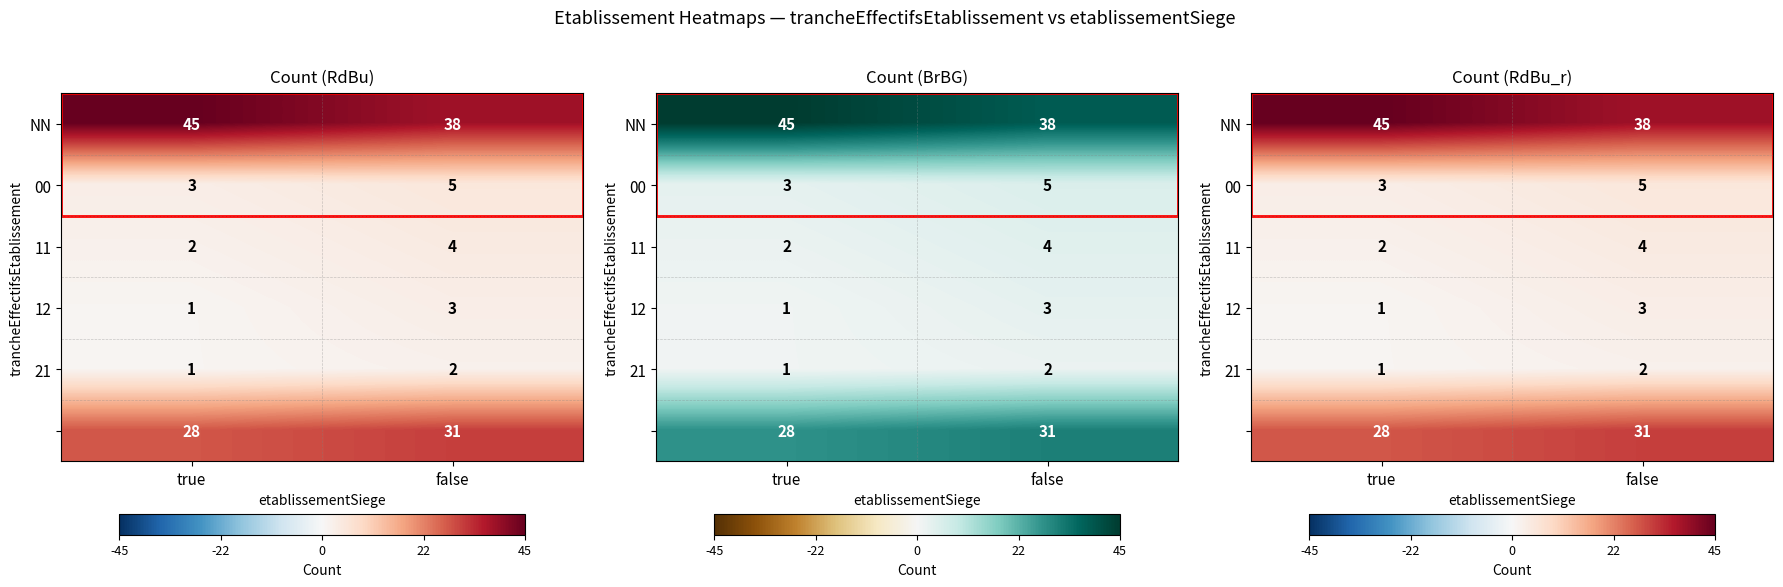

The value of 11 at true is 2. True or false?

True